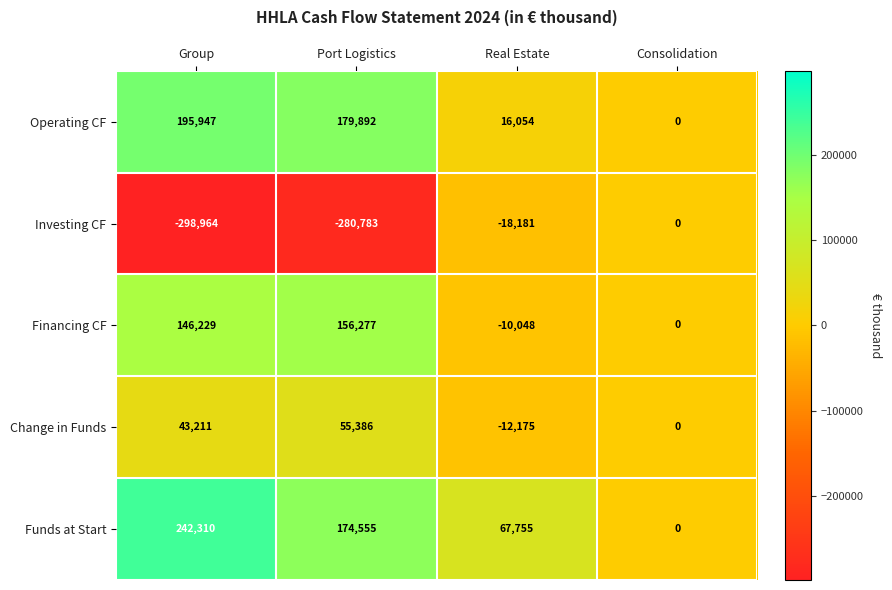

Between Group and Real Estate, which series saw the biggest shift?

Investing CF